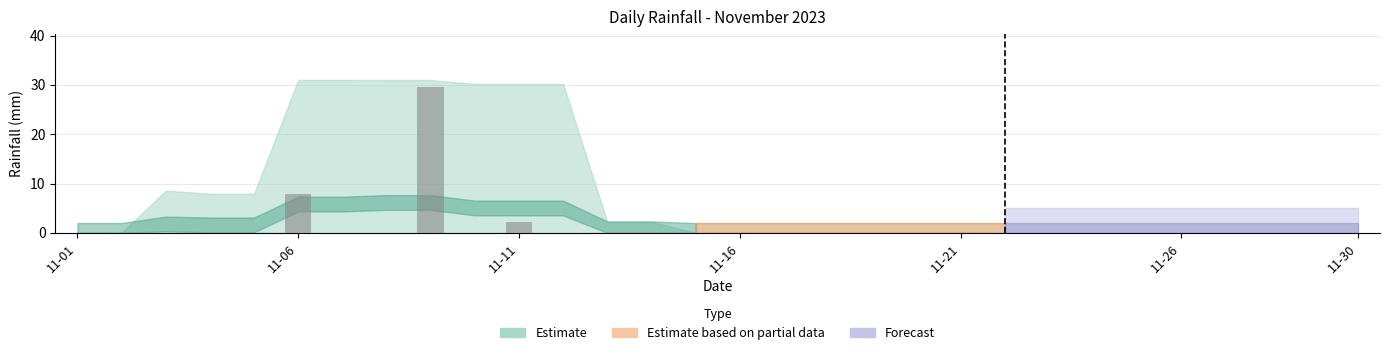

What is the sum of all values?

39.6